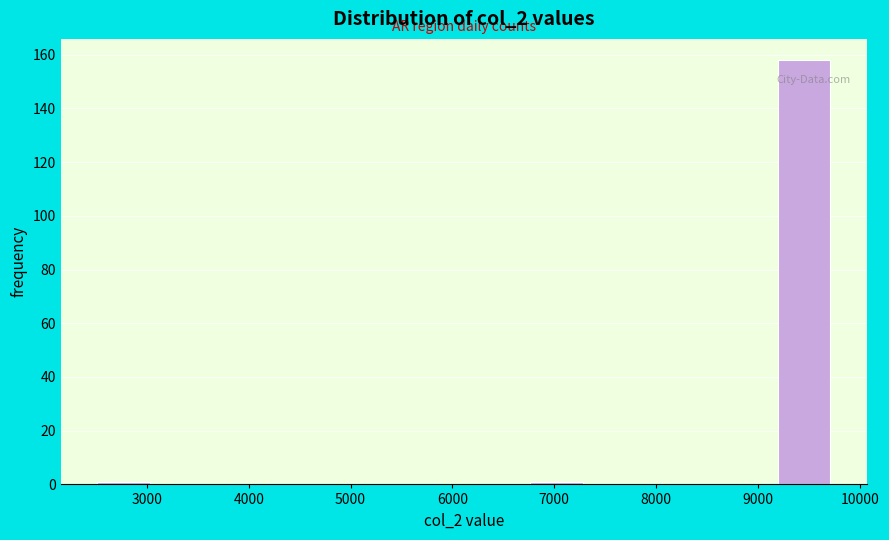

Reading left to right, list every bar in this chart as the range it spans on the x-axis followed by its height. Neither the bar edges nor the heights are printed on the chart, so give them approximately, as read against the axes.

2500 to 3100: under 2
3100 to 3700: 0
3700 to 4300: 0
4300 to 4900: 0
4900 to 5500: 0
5500 to 6100: 0
6100 to 6700: 0
6700 to 7300: under 2
7300 to 7900: 0
7900 to 8500: 0
8500 to 9100: 0
9100 to 9800: 158